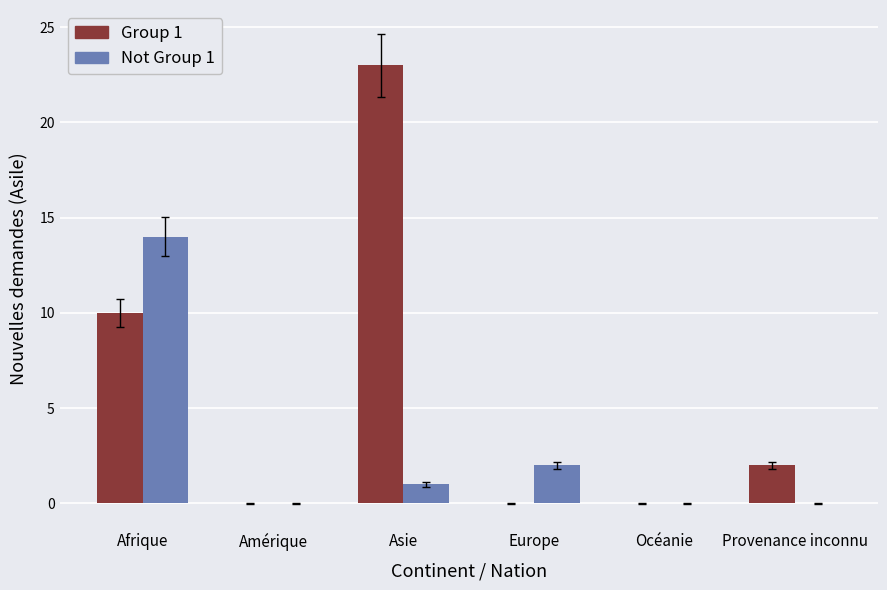

At which category does the chart reach its peak across all series?

Asie